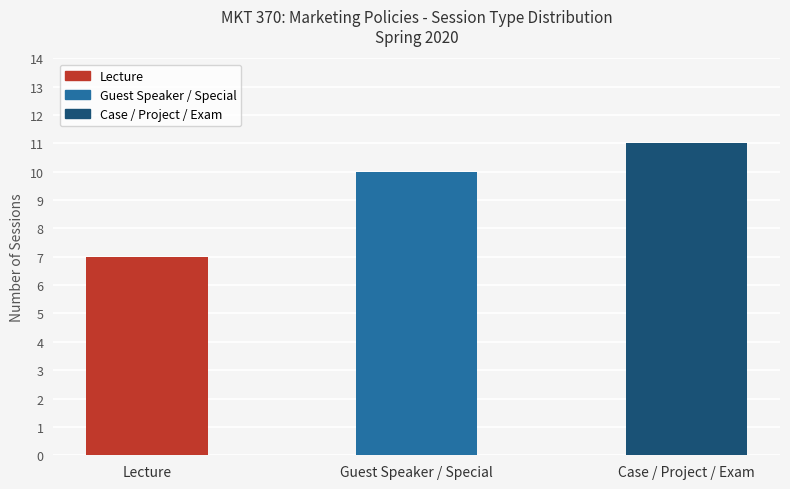

What is the maximum value shown in the chart?

11